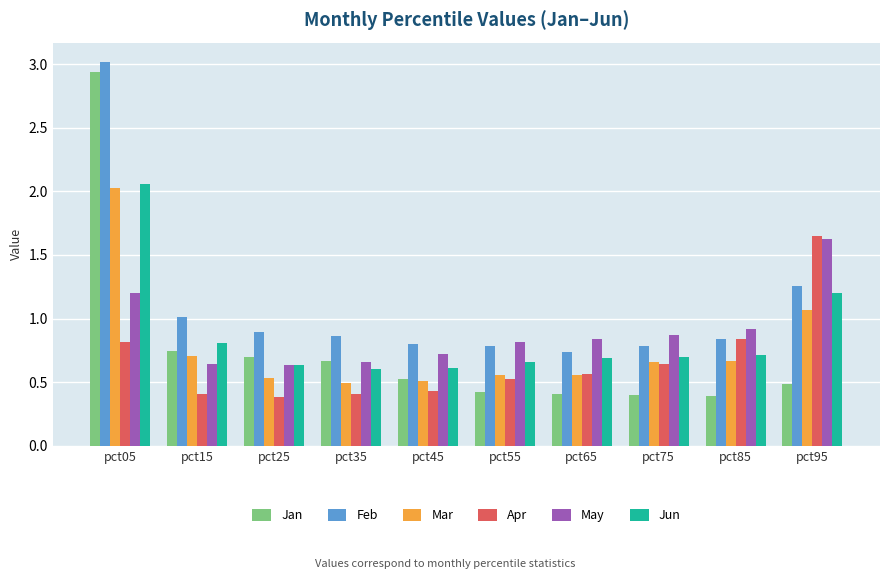

What is the sum of all Feb values?

11.0